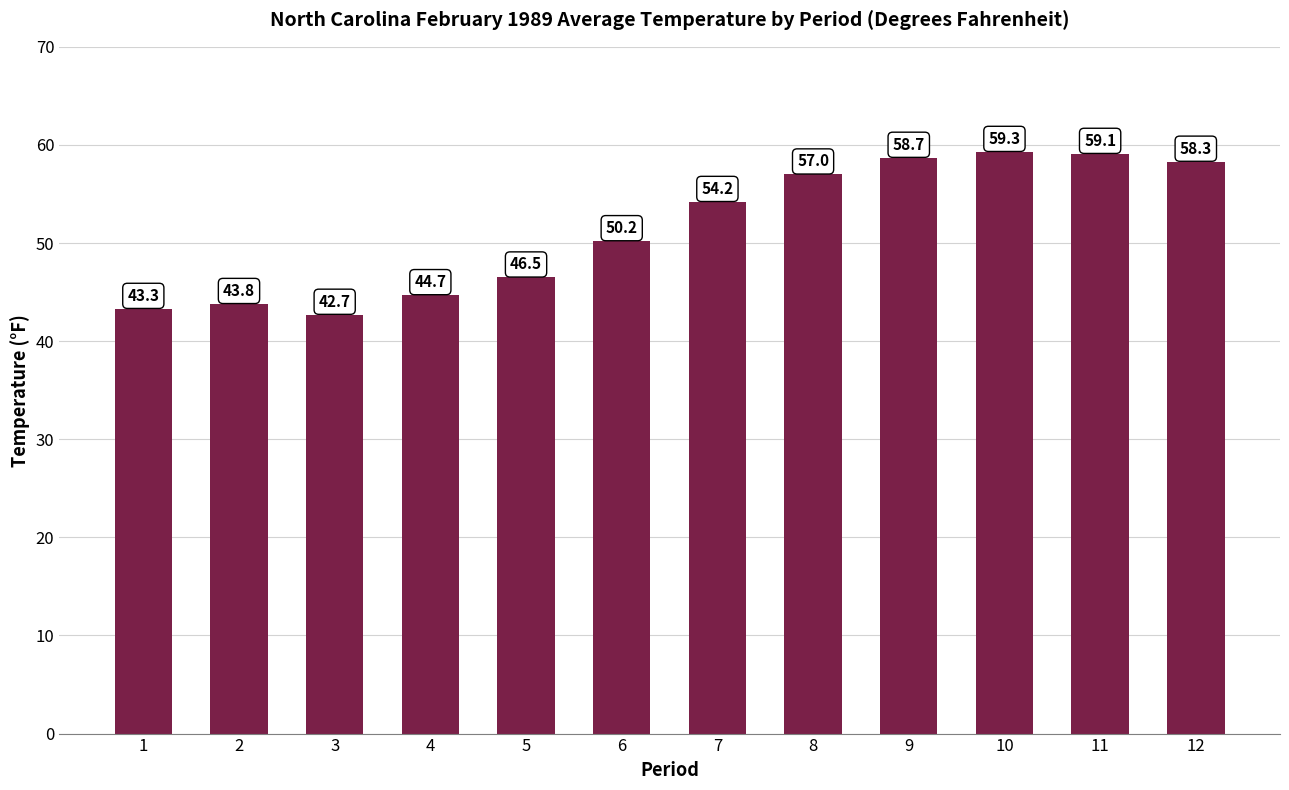

How many data points does each series have?

12